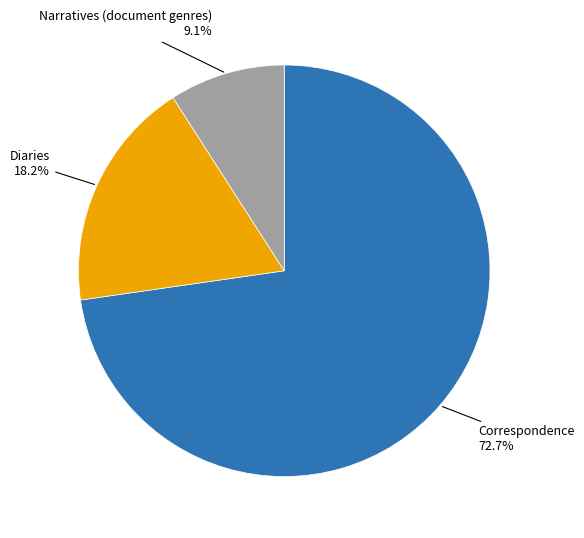

Is there a majority slice in this chart?

Yes